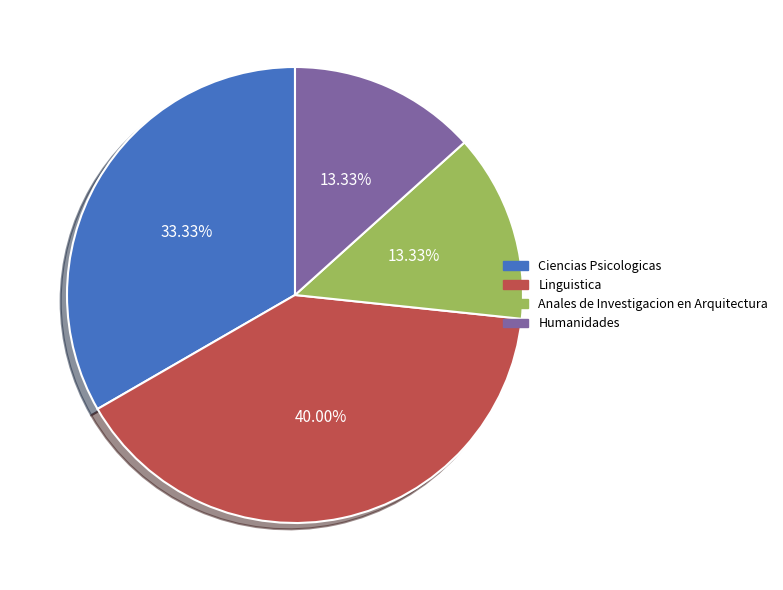

How much of the chart is everything except Ciencias Psicologicas?

66.7%